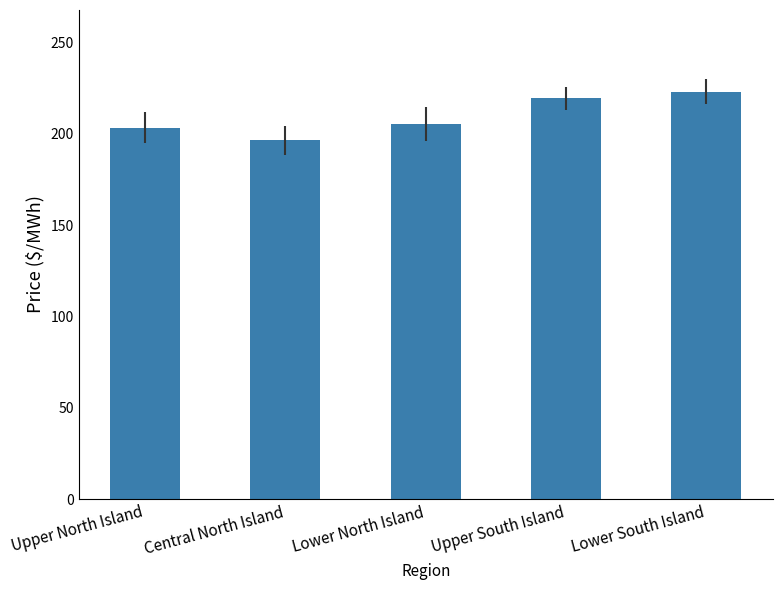

How many data points are less than 205?

2